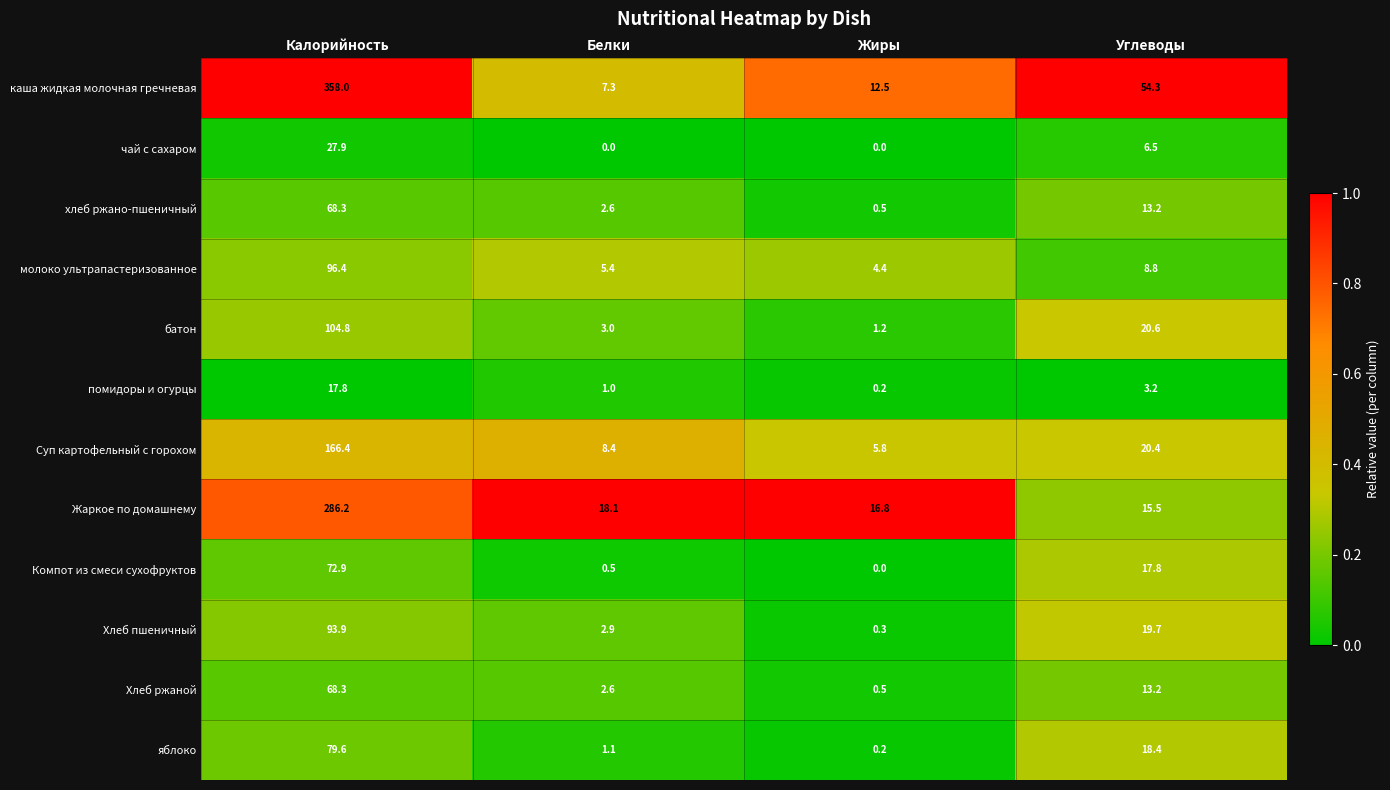

What is the total value across all series at Жиры?

42.4